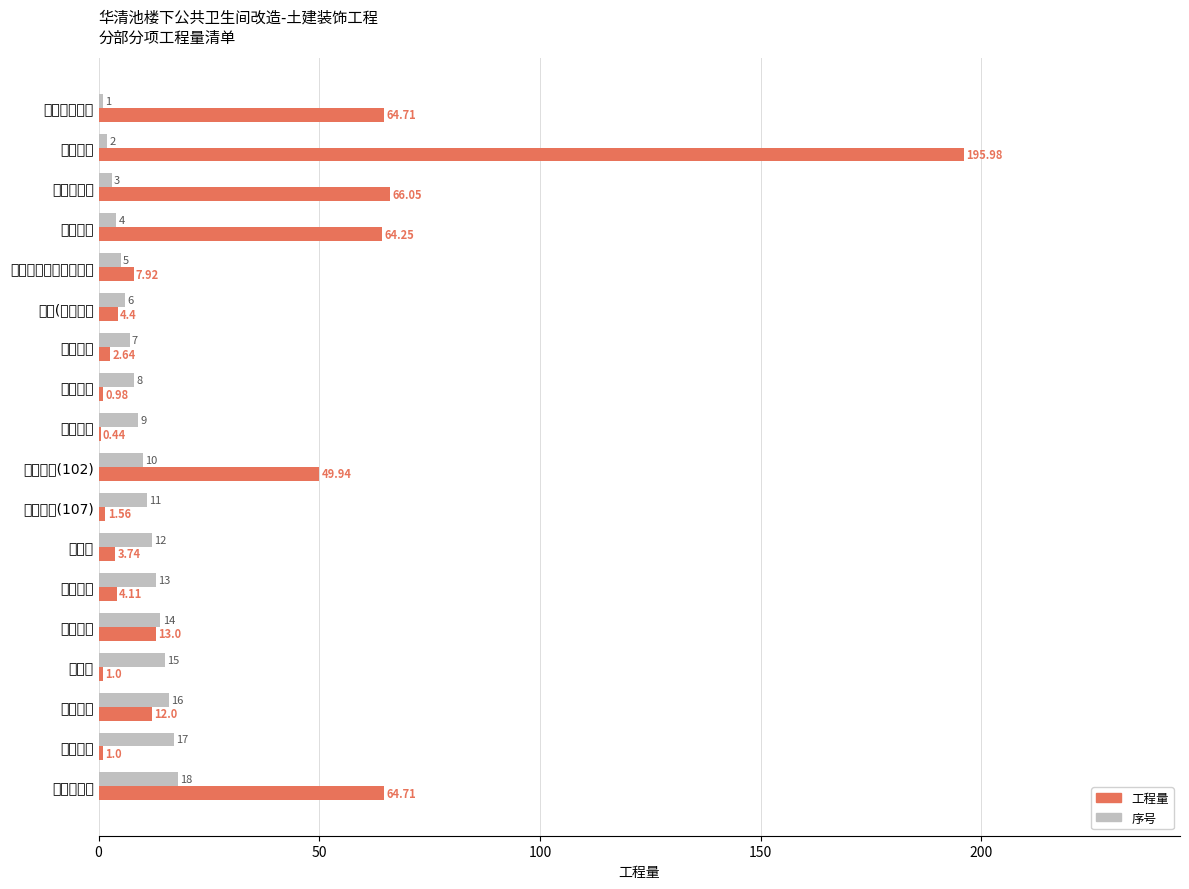

How many groups of bars are there?

18